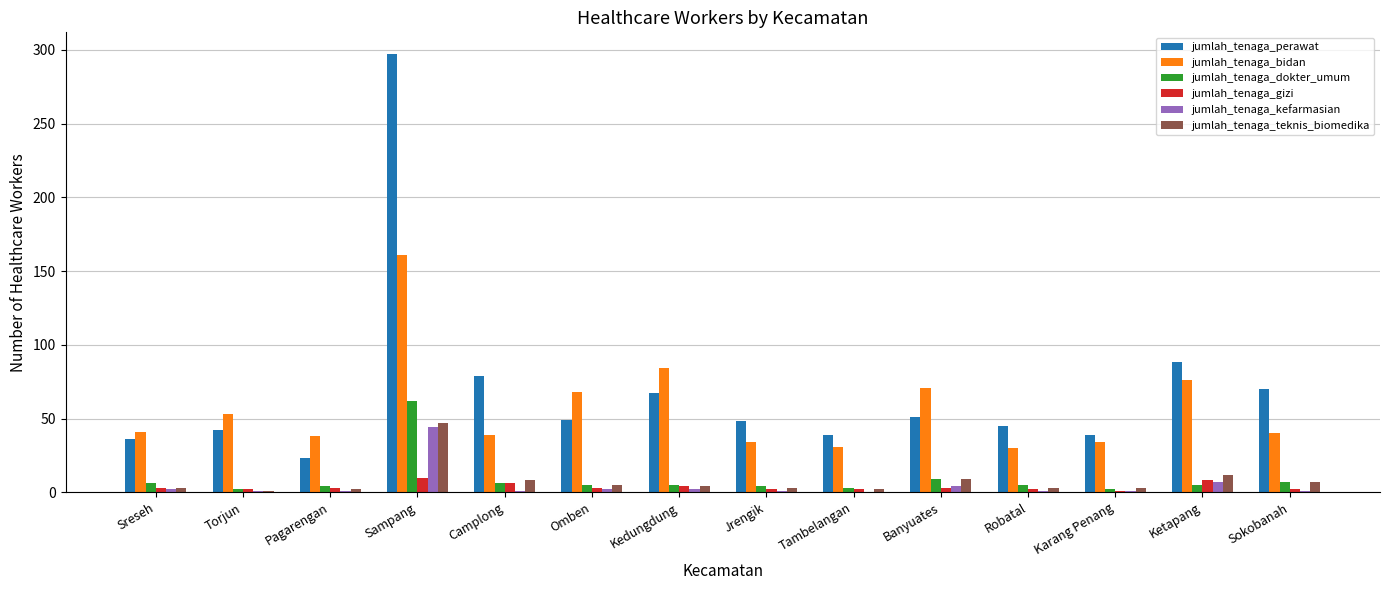

What is the sum of all jumlah_tenaga_gizi values?

51